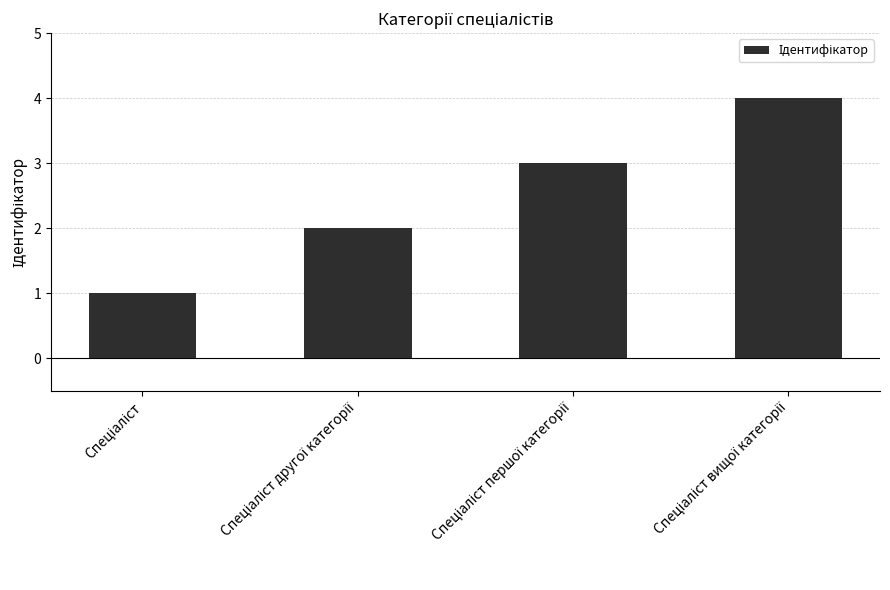

What is the maximum value shown in the chart?

4